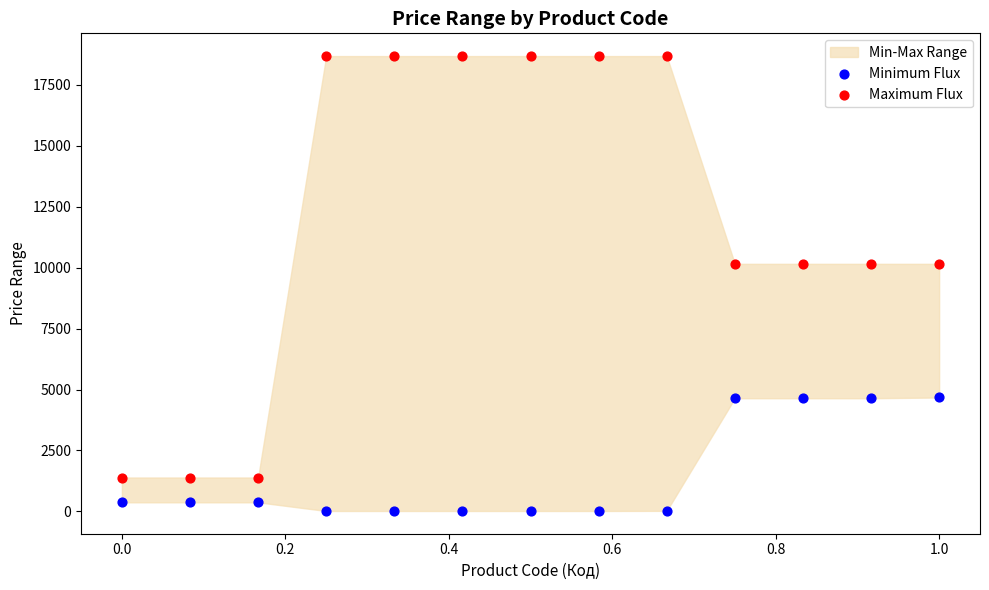

Across all data points, what is the range of Y values (max minus min)?

18668.2